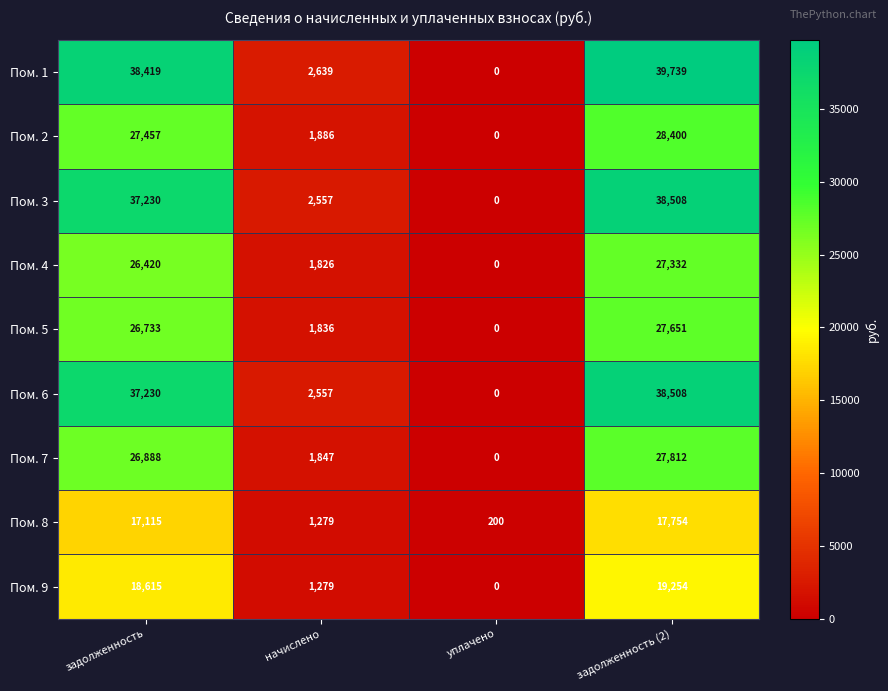

Which series has the largest range (max minus min)?

Пом. 1